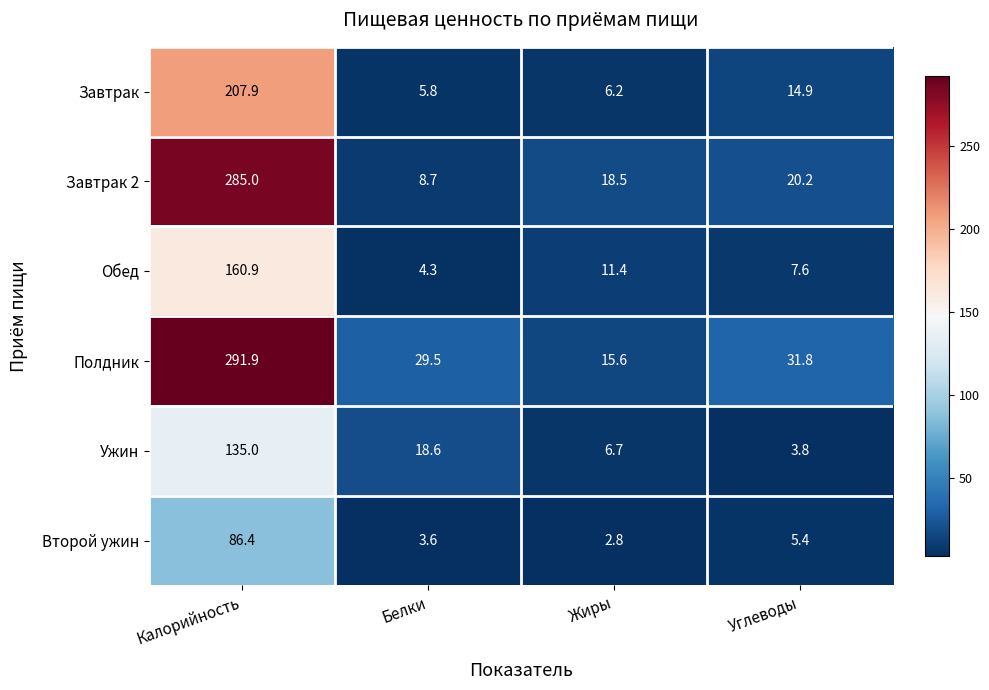

What is the smallest value displayed?

2.8